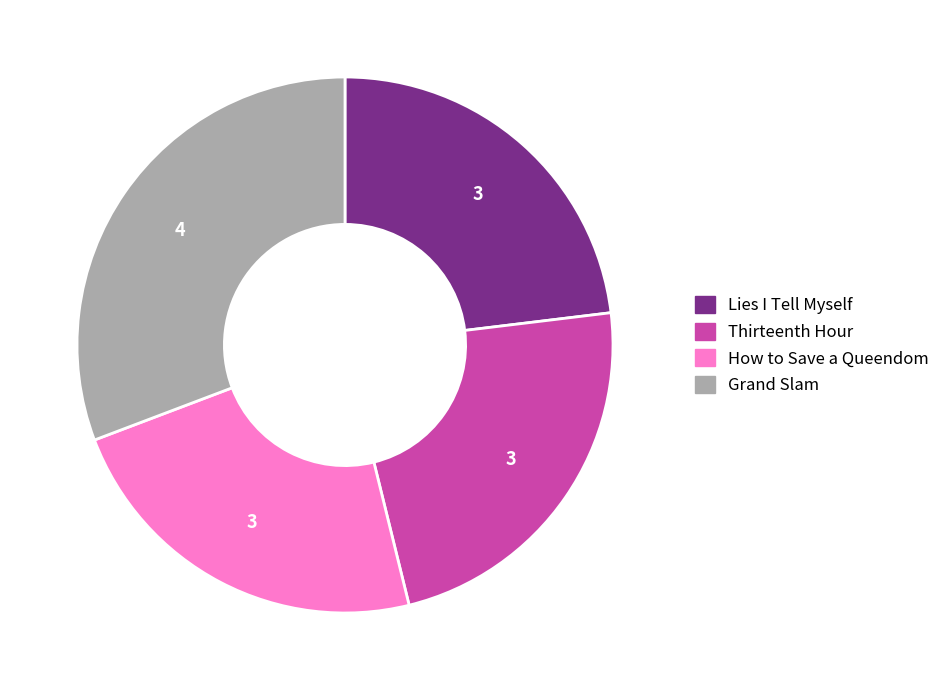

Does Grand Slam represent more than half of the total?

No